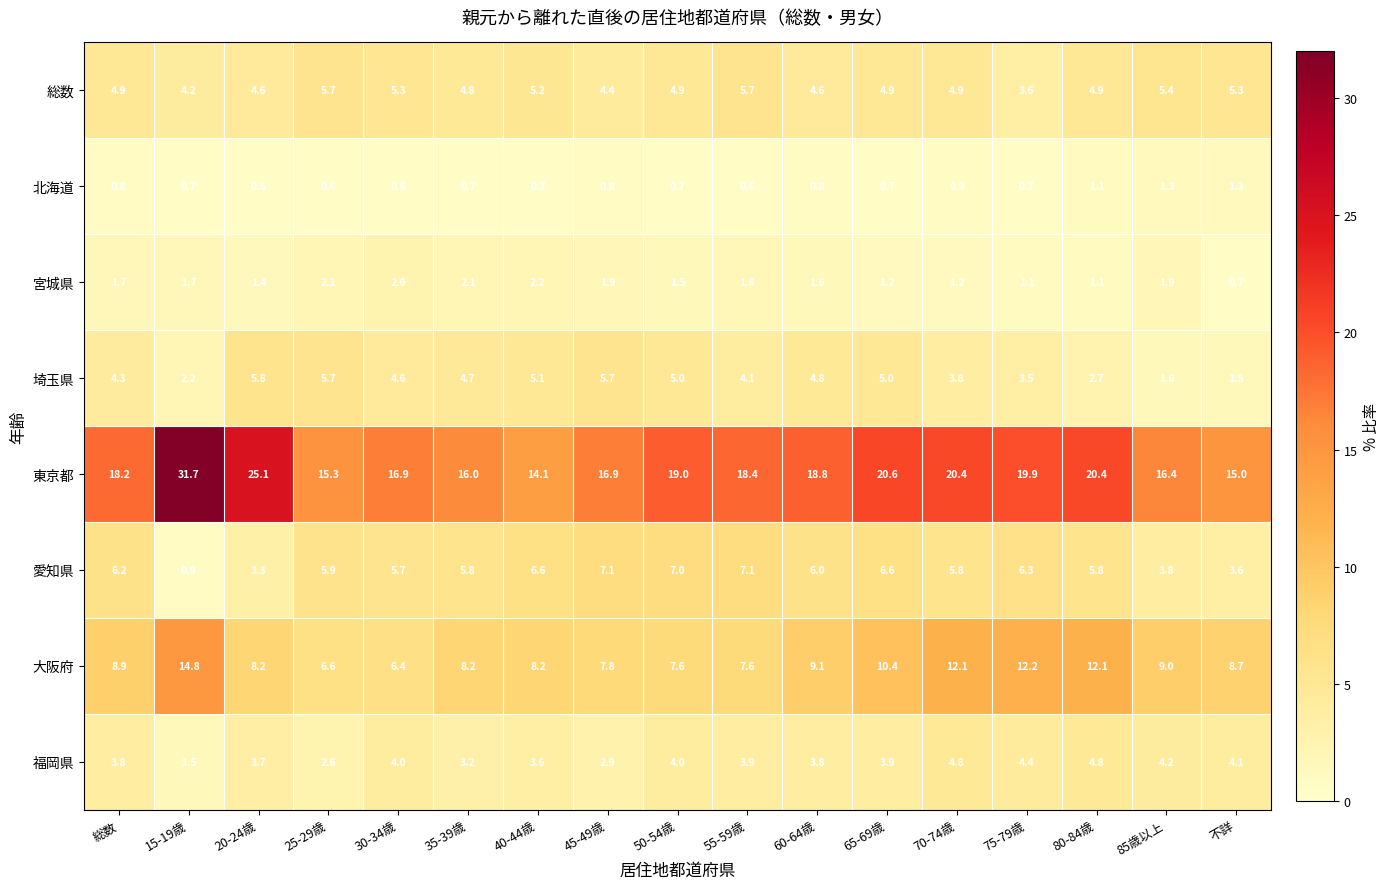

How many values in the 埼玉県 series exceed 4?

11